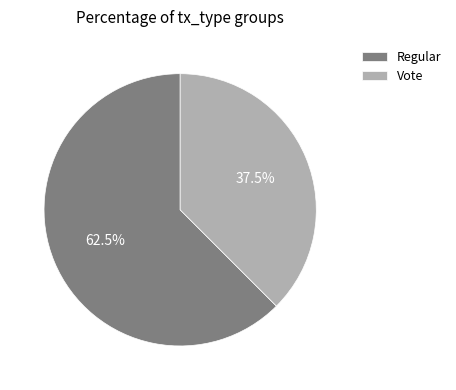

Is there a majority slice in this chart?

Yes